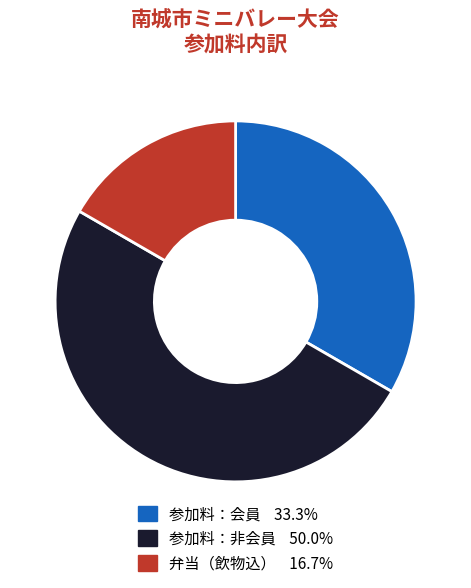

How many slices are in this pie chart?

3